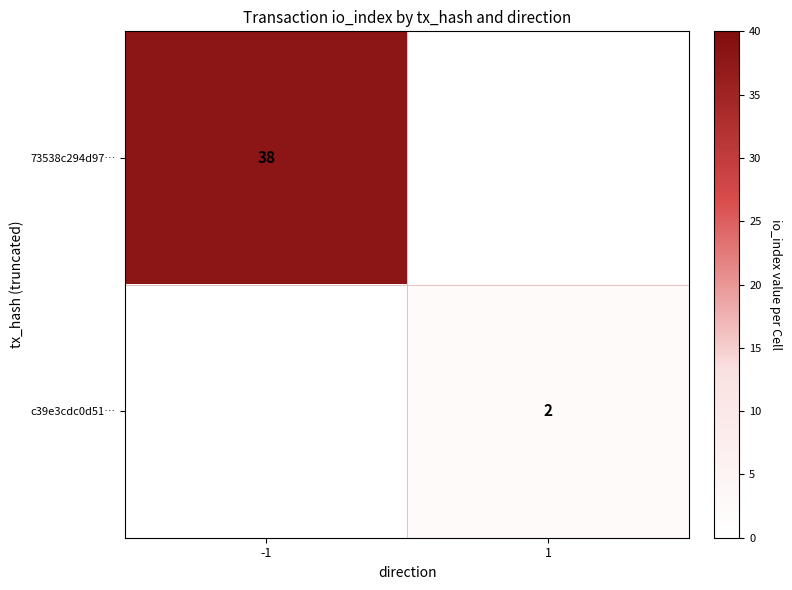

True or false: c39e3cdc0d51… has a value of 2 at 1.

True